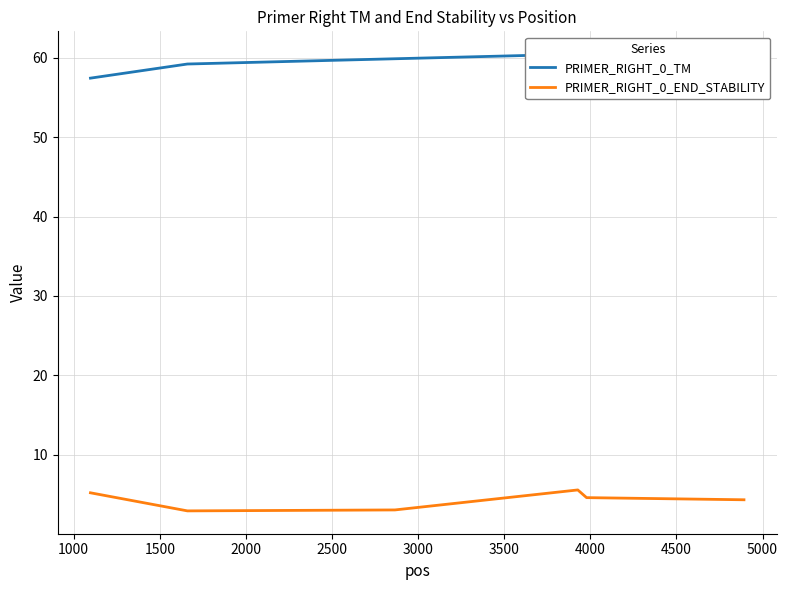

What is the greatest value displayed?

60.5